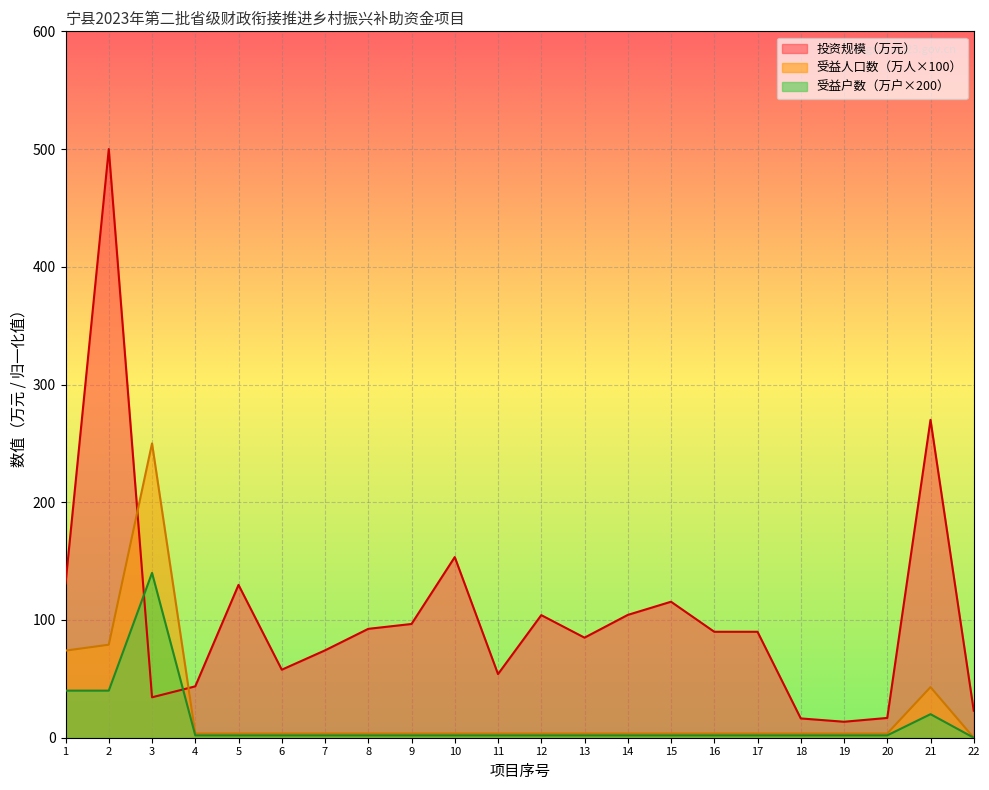

What is the average value of the 投资规模（万元） series?

104.4